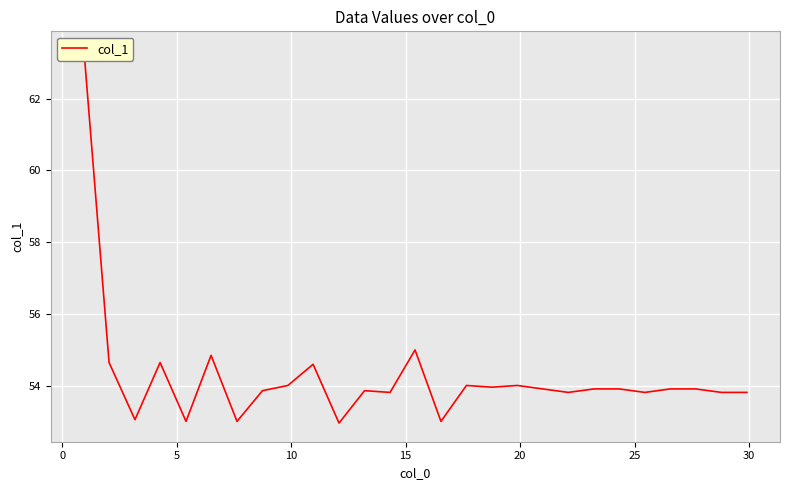

What is the value of the 6th point from the left?

54.8